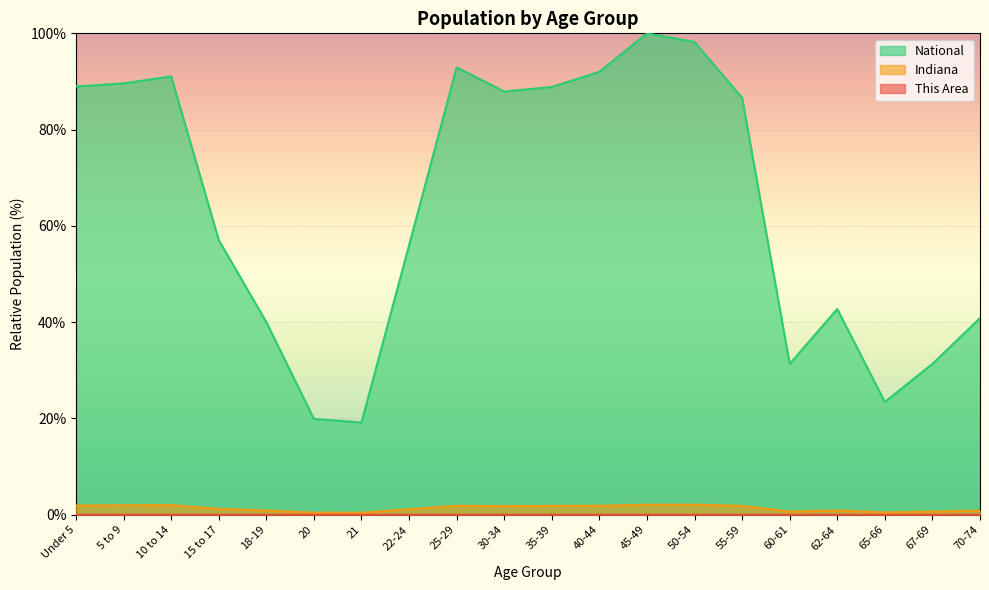

How many lines are shown in the chart?

3